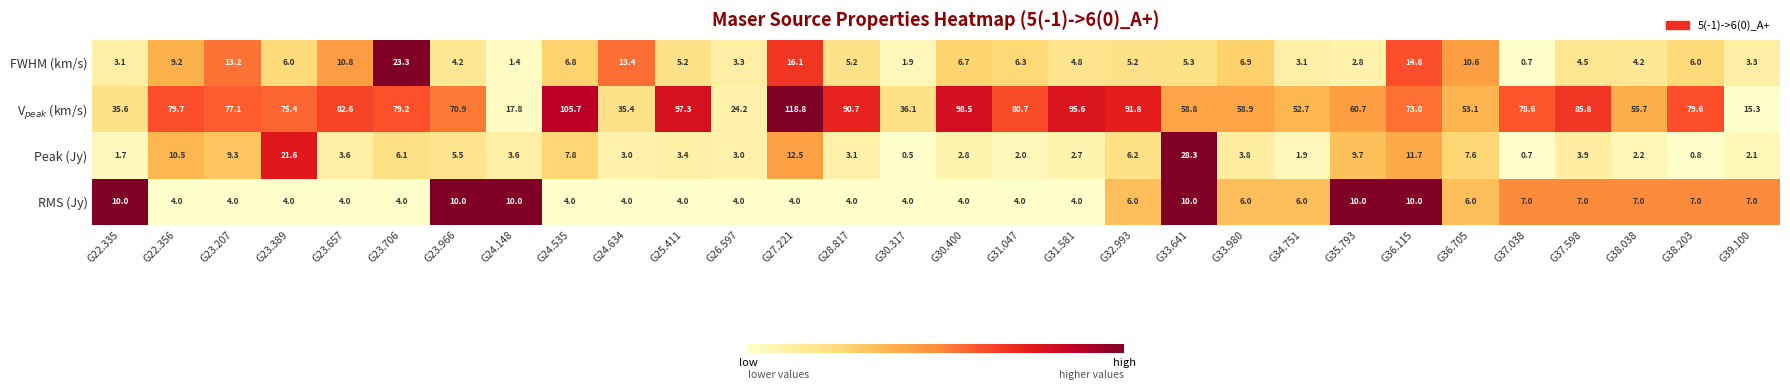

What is the difference between the RMS (Jy) values at G30.400 and G33.641?

6.0